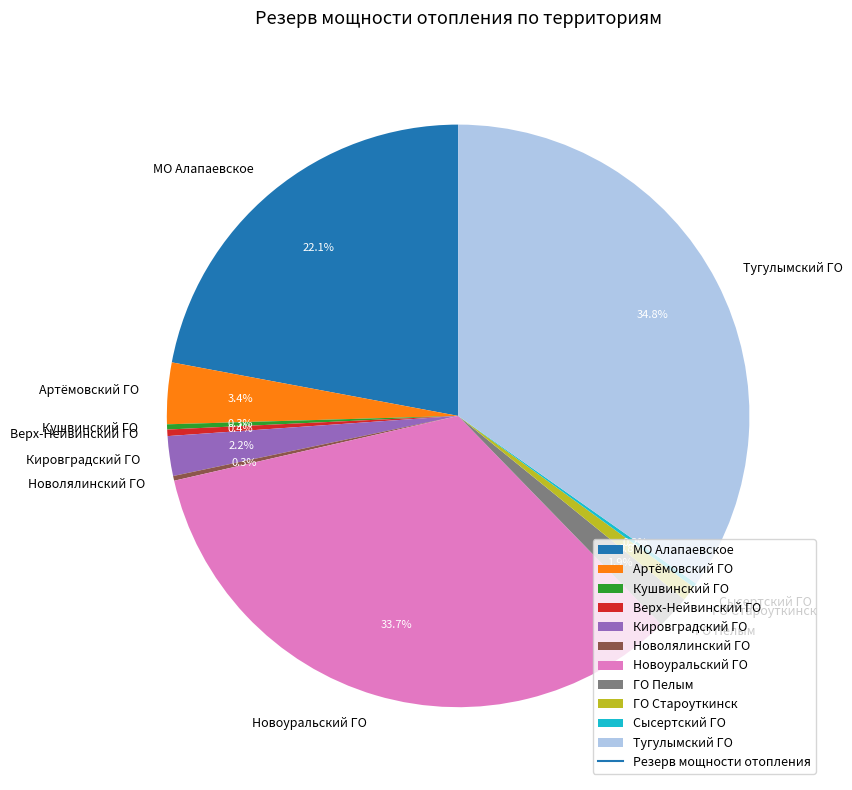

Is Новоуральский ГО the majority of the pie?

No